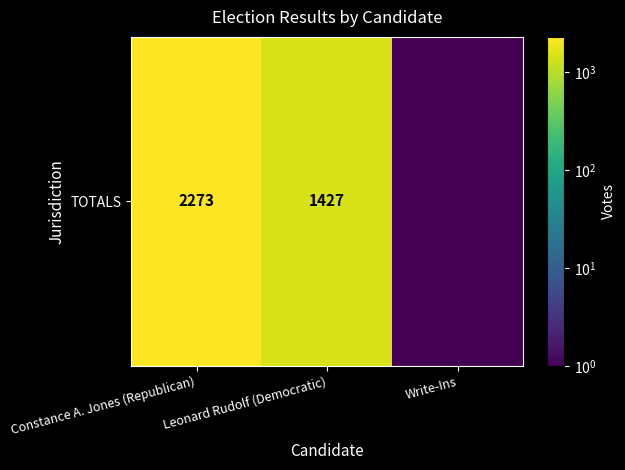

What is the maximum value shown in the chart?

2273.0